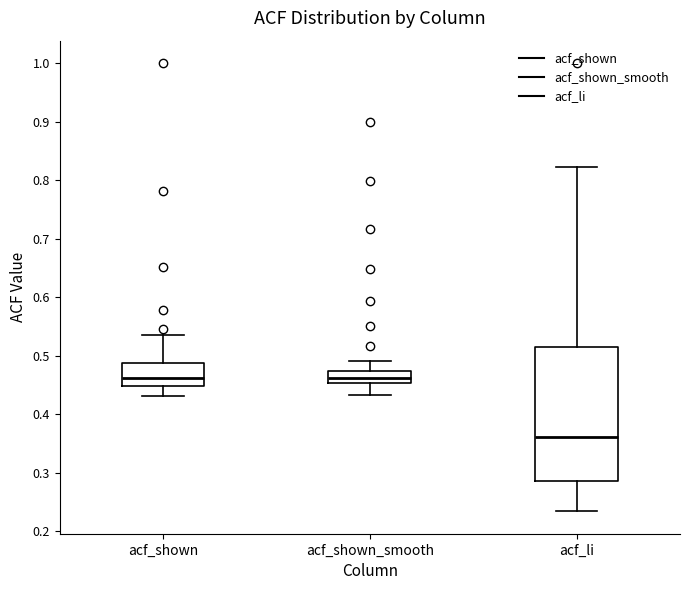

Where does the median line of the box for acf_shown_smooth sit on the y-axis? The values are not printed on the chart, so give them approximately, as read against the axis.

0.46